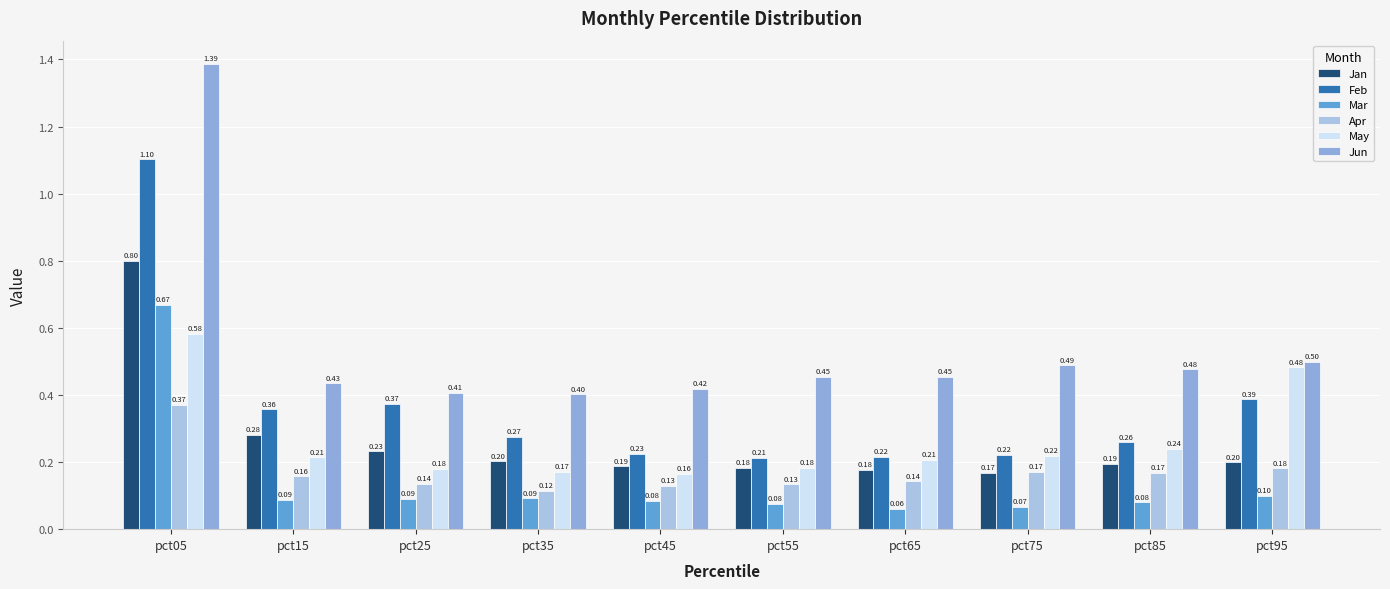

How many bars are there in total?

60